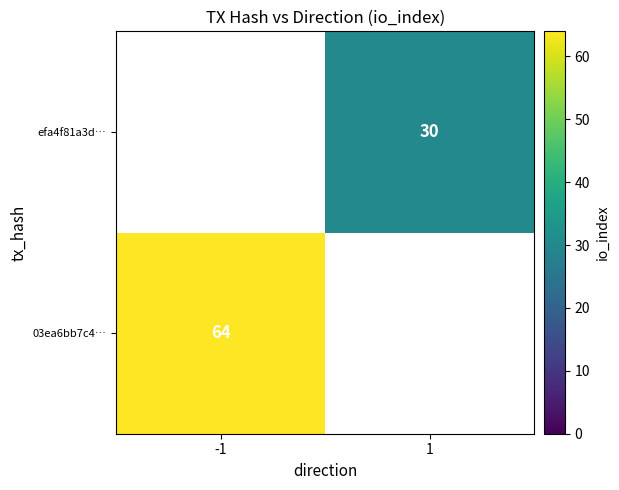

The value of efa4f81a3d… at 1 is 53. True or false?

False